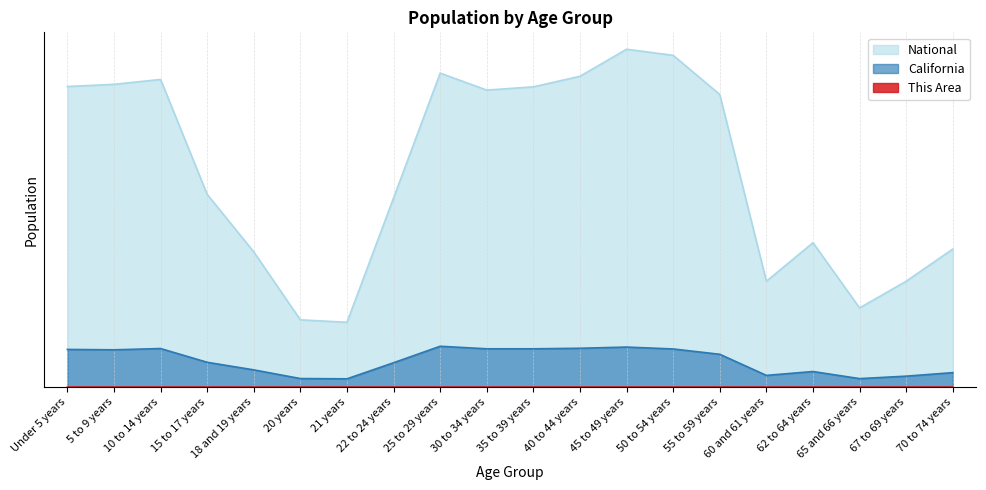

What are all the series names shown in the legend?

This Area, California, National